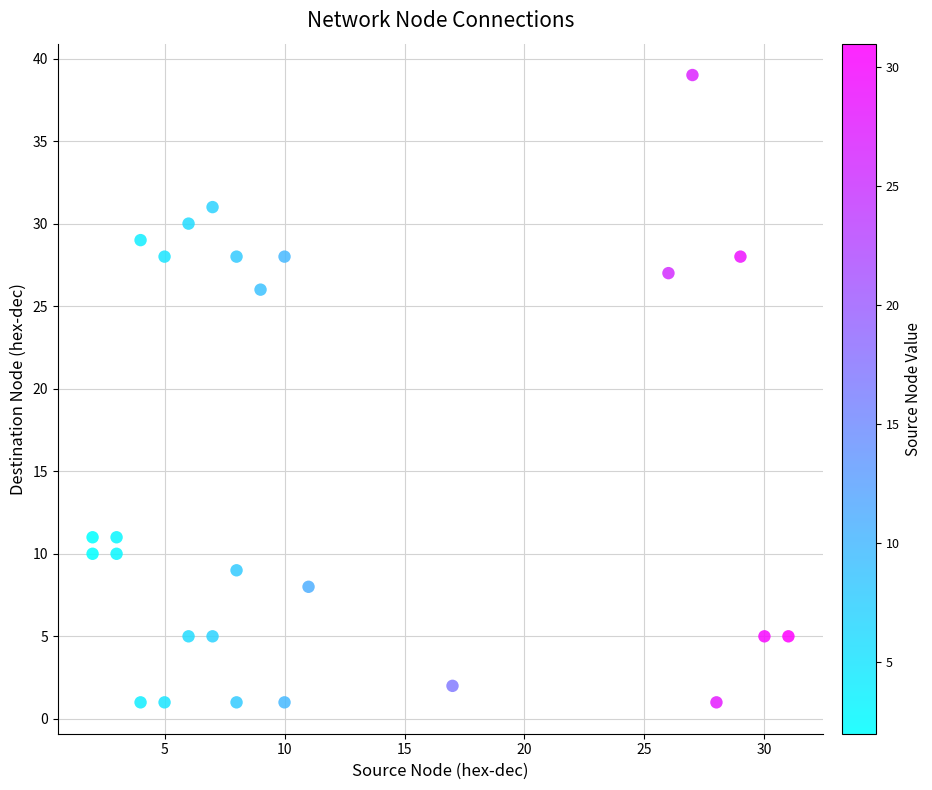

What is the range of X values (max minus min)?

29